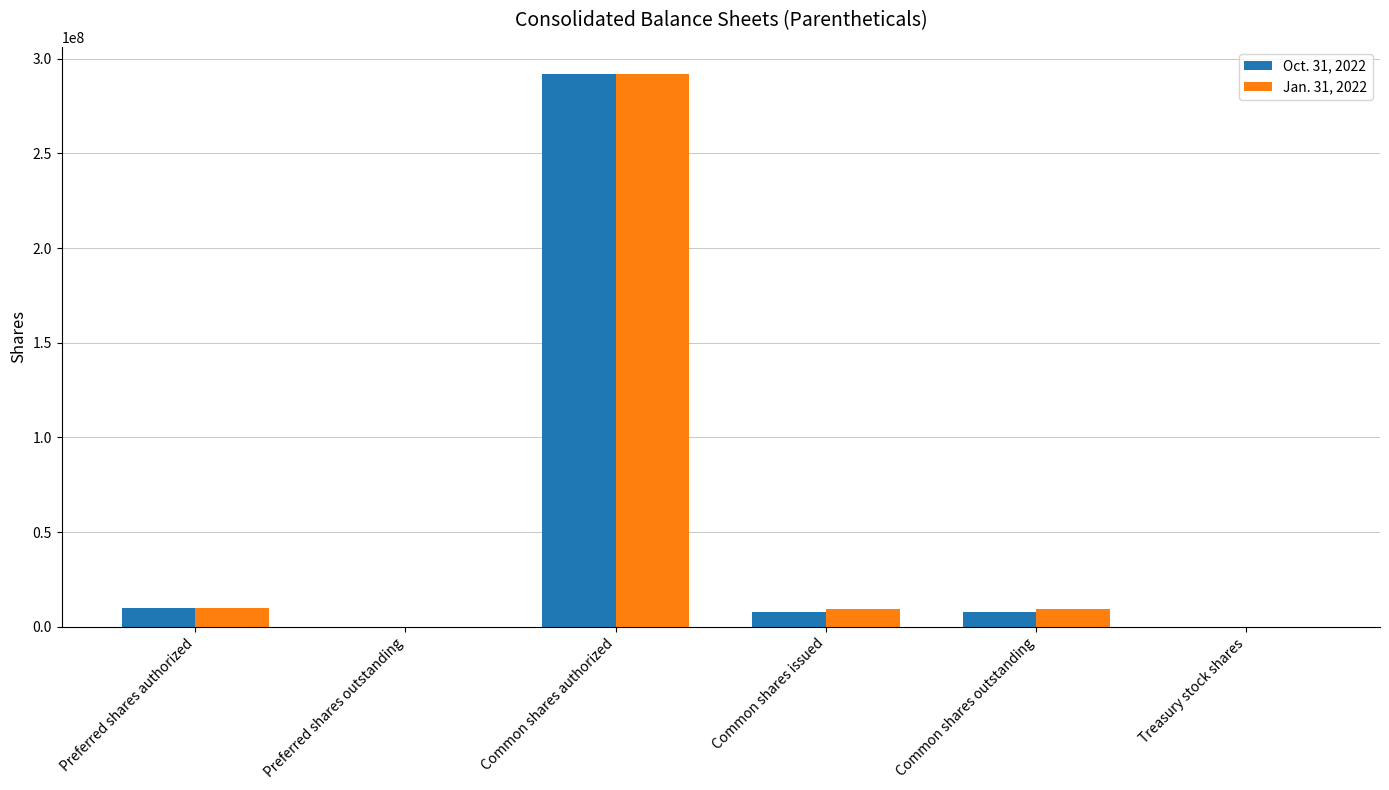

Are the bars horizontal?

No